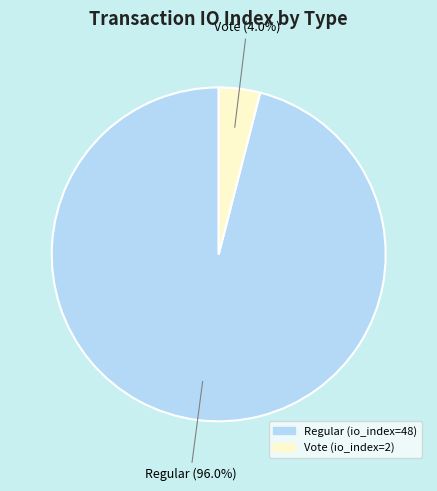

Is Vote (io_index=2) the majority of the pie?

No